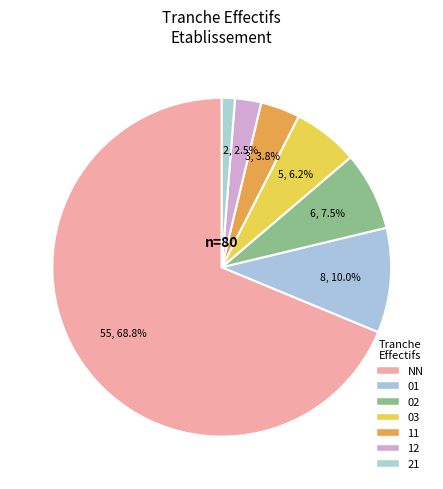

Which has a higher value, 12 or 21?

12